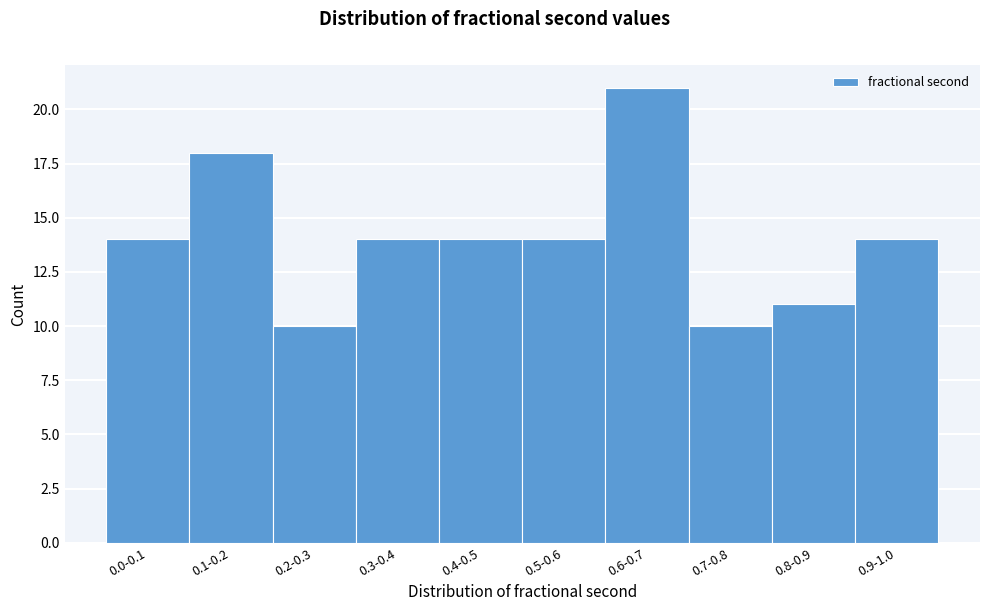

Reading right to left, list all the values displayed in this chart.

14	11	10	21	14	14	14	10	18	14